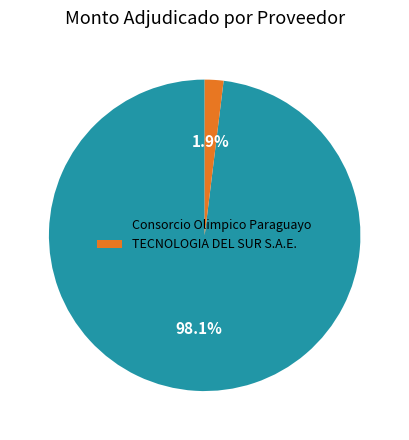

Does any single category account for the majority?

Yes